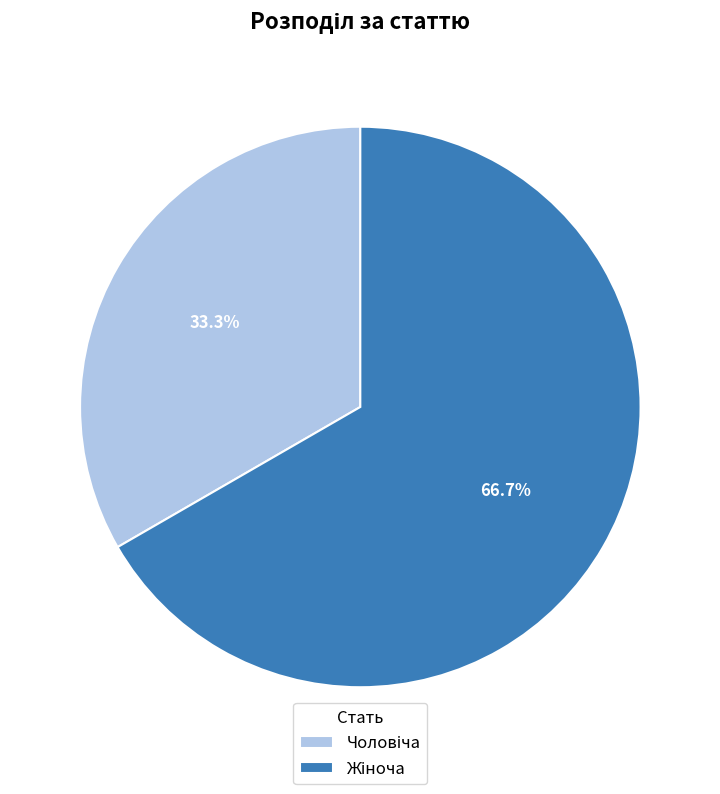

How many segments does this pie chart have?

2